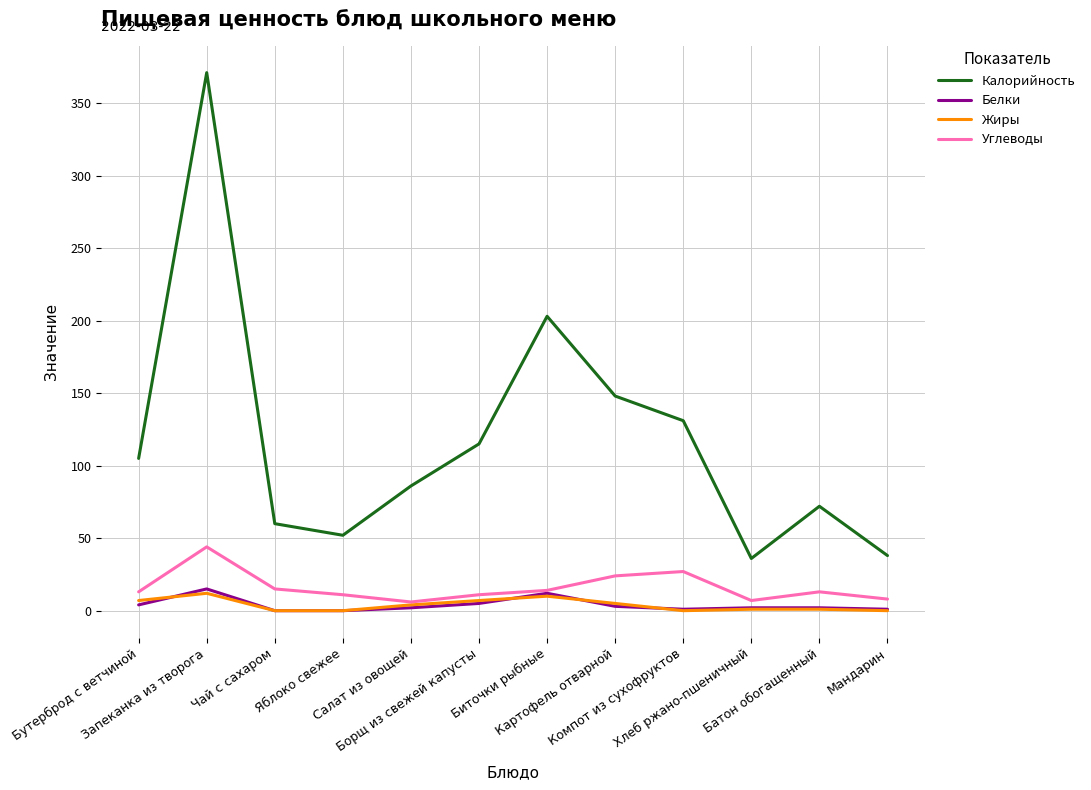

True or false: Белки and Калорийность cross at least once.

False